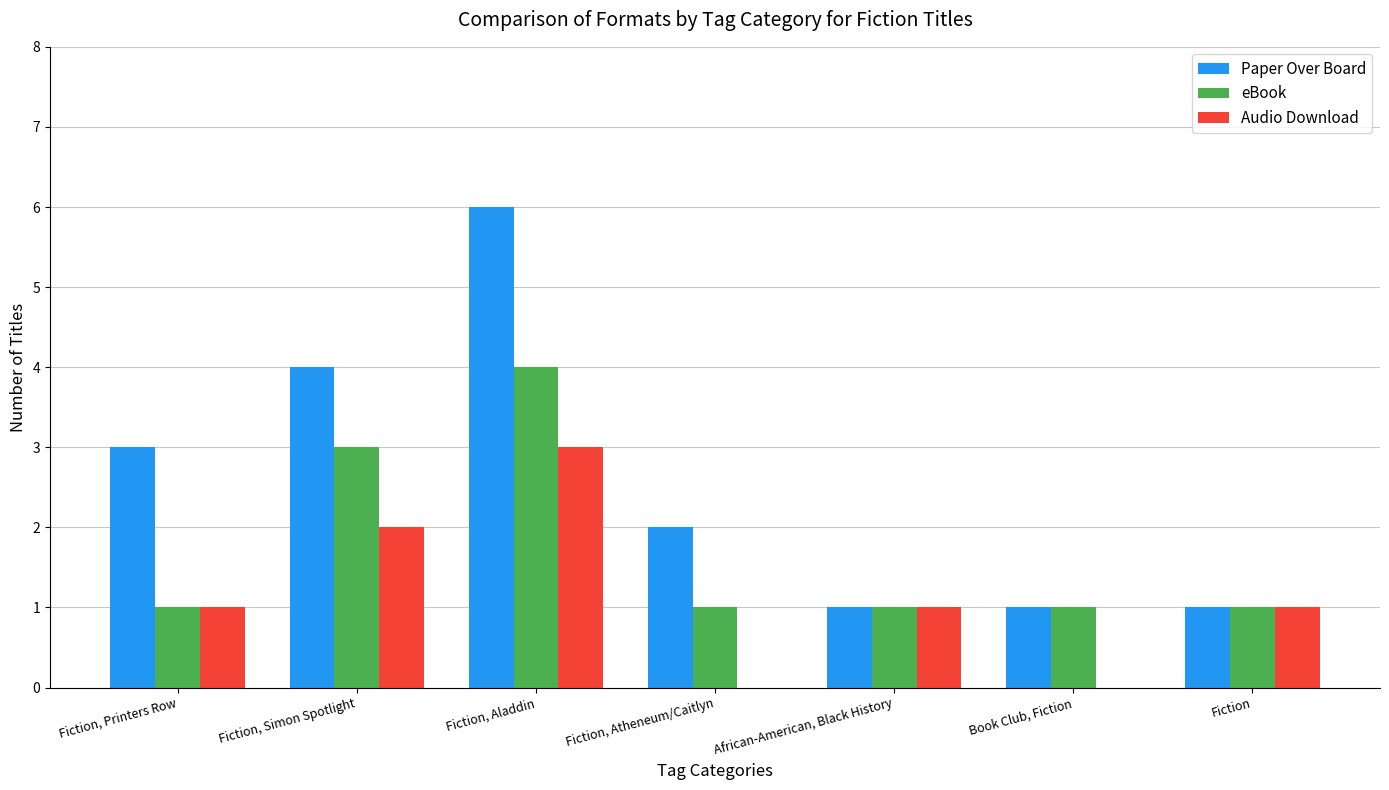

Is it true that Paper Over Board equals 2 at Fiction, Atheneum/Caitlyn?

True